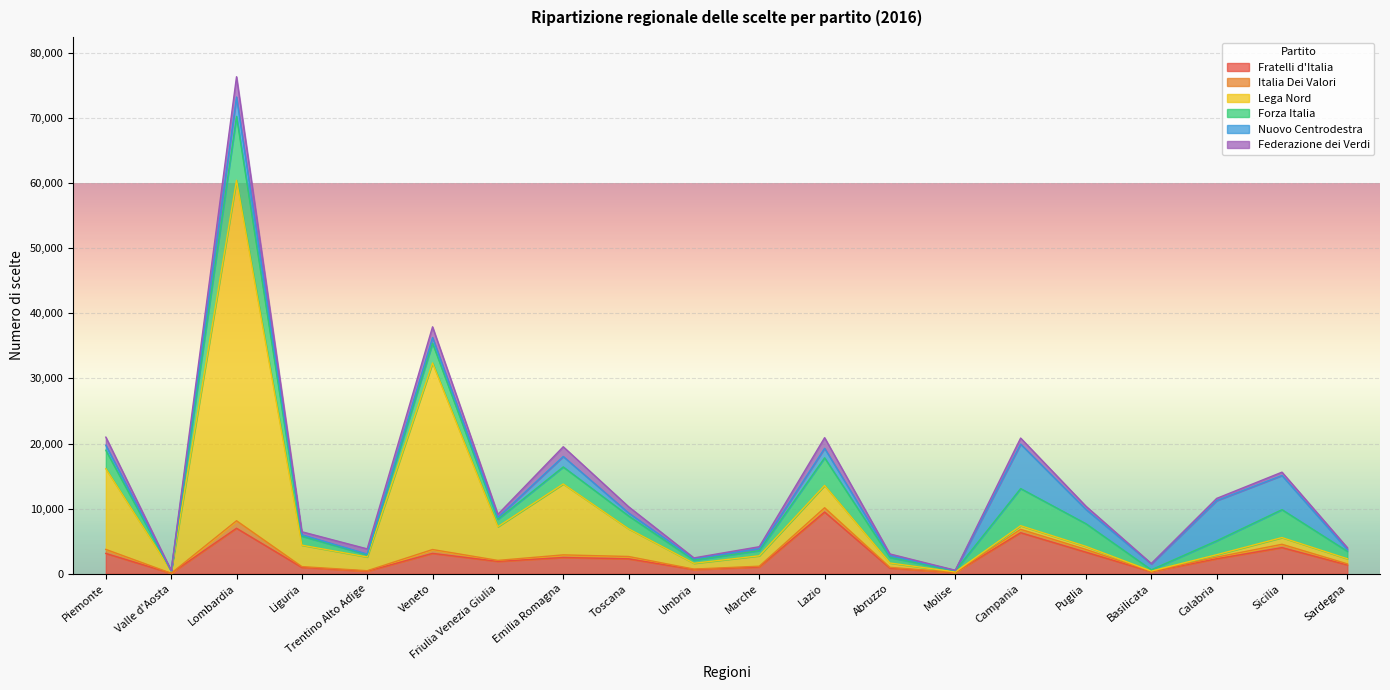

Where does the Italia Dei Valori series first go above 249?

Piemonte